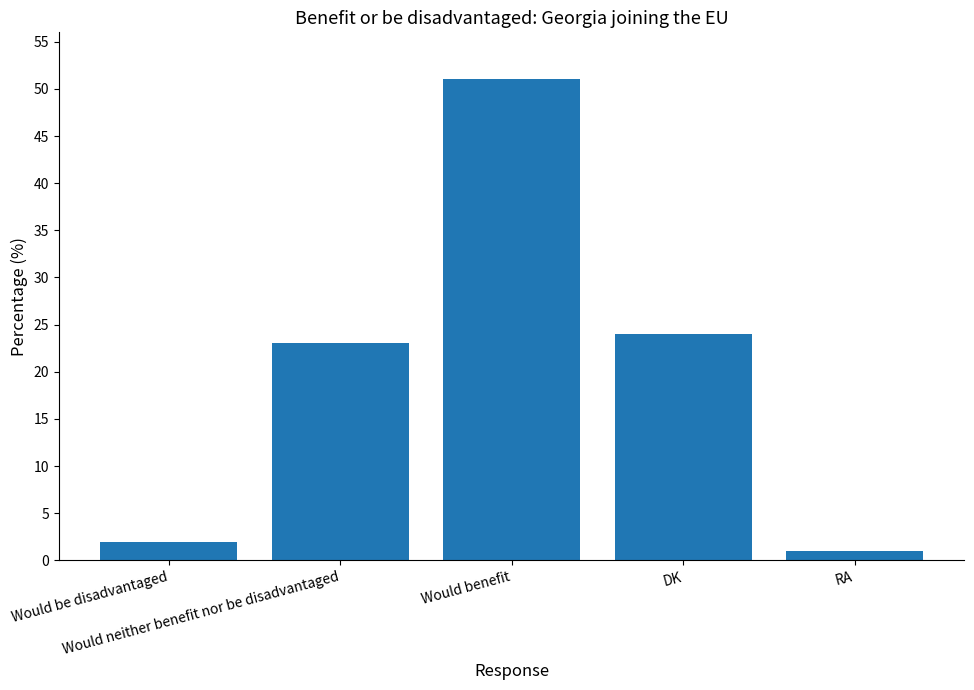

How many distinct data groups are displayed?

1